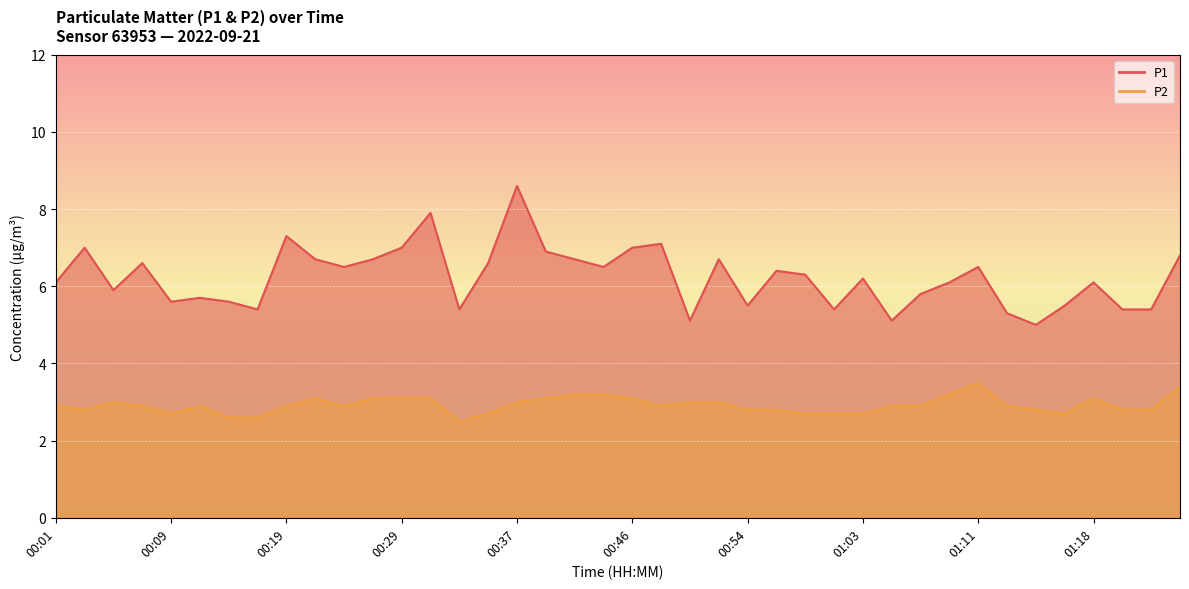

What is the value of the P1 point at the 14th from the left?

7.9